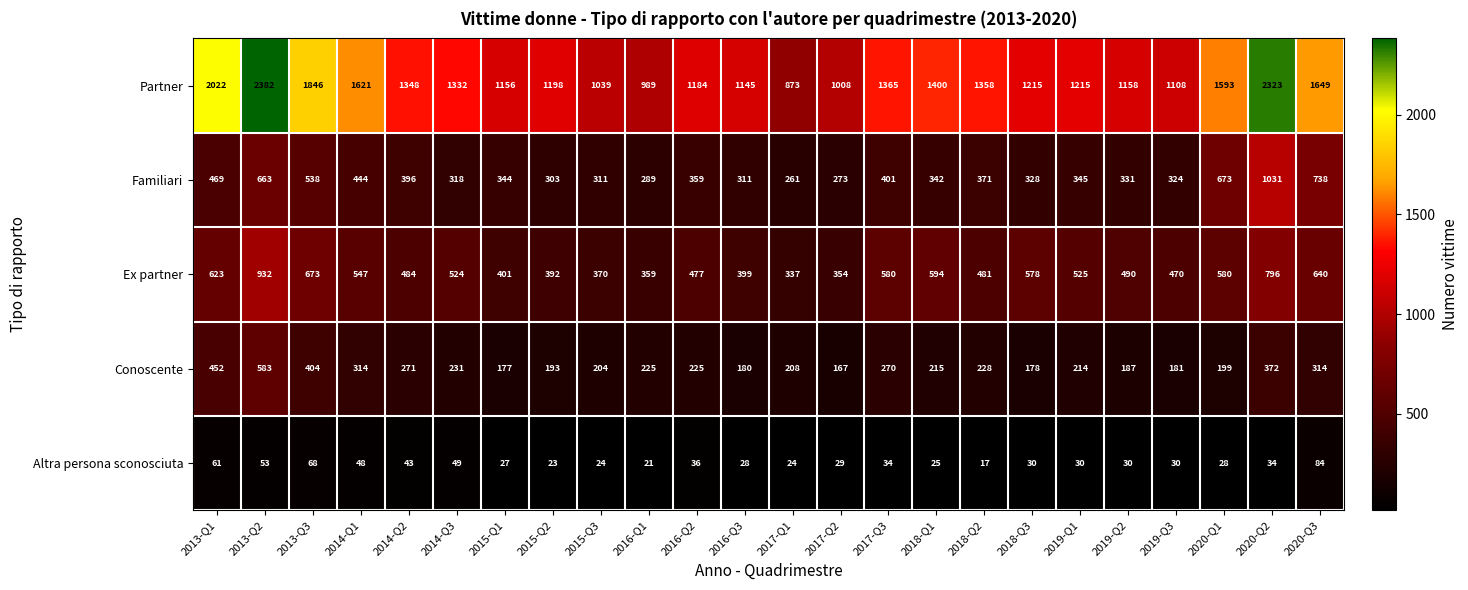

What is the sum of the Conoscente values at 2017-Q1 and 2018-Q2?

436